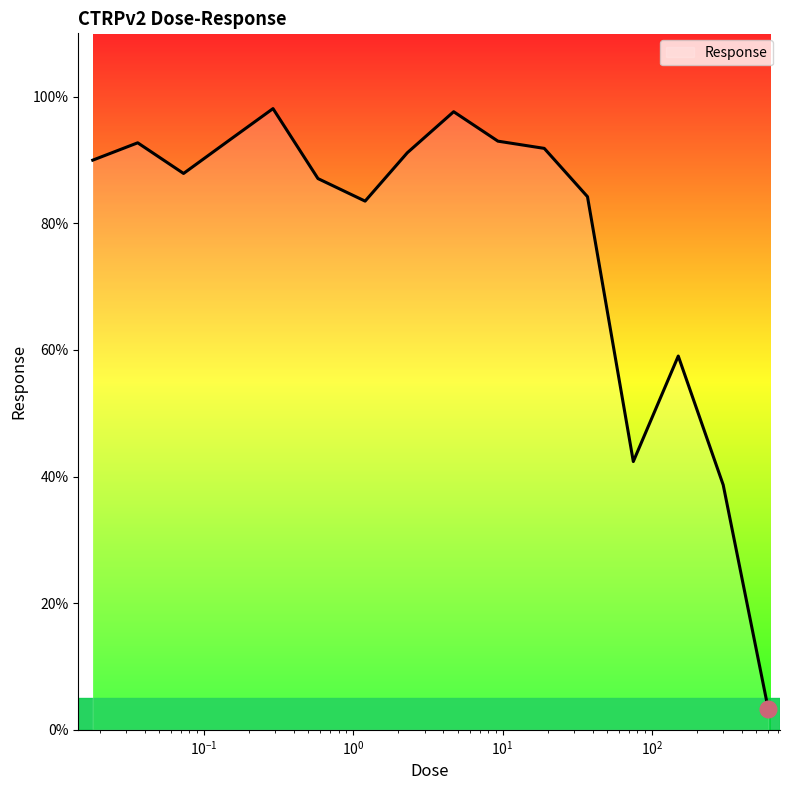

What is the maximum value shown in the chart?

98.1